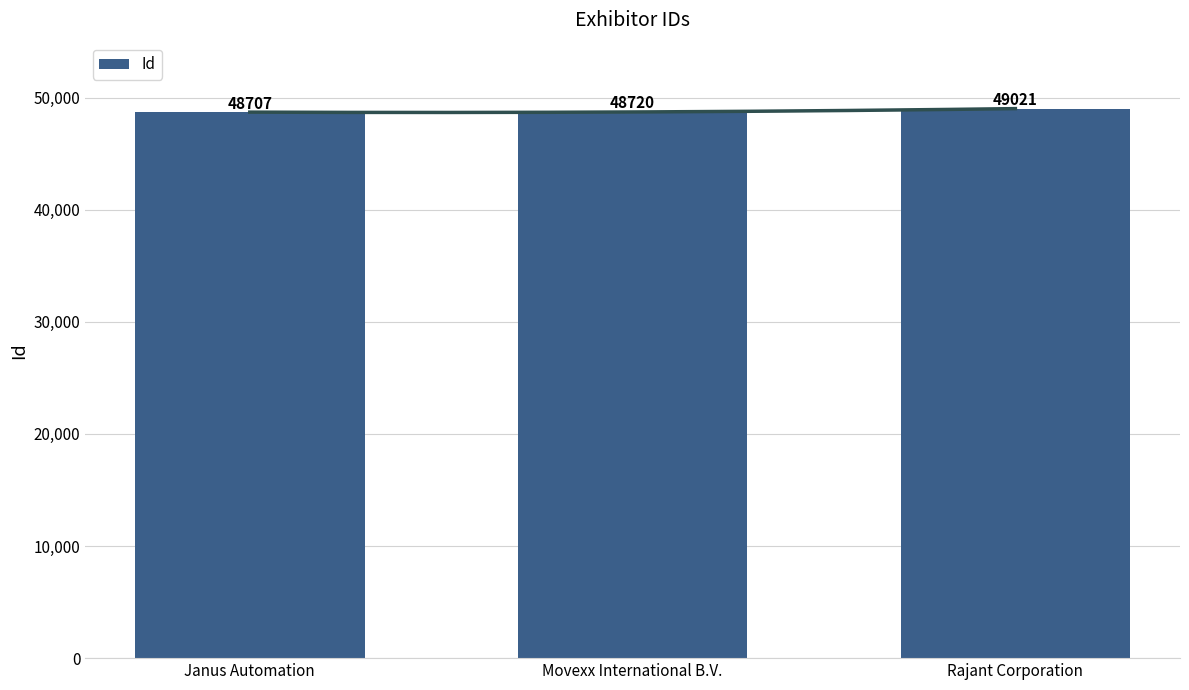

What position from the right is Janus Automation?

3